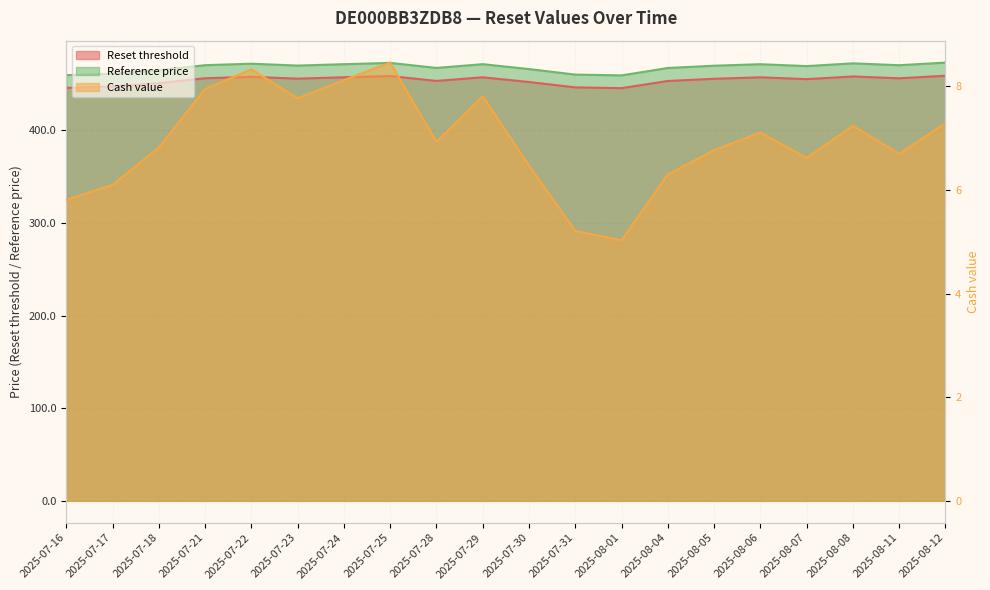

The value of Cash value at 2025-08-07 is 3.8. True or false?

False